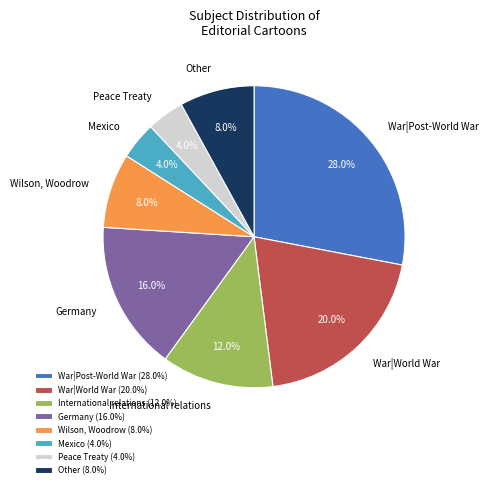

What is the total percentage of Peace Treaty and War|World War?

24.0%